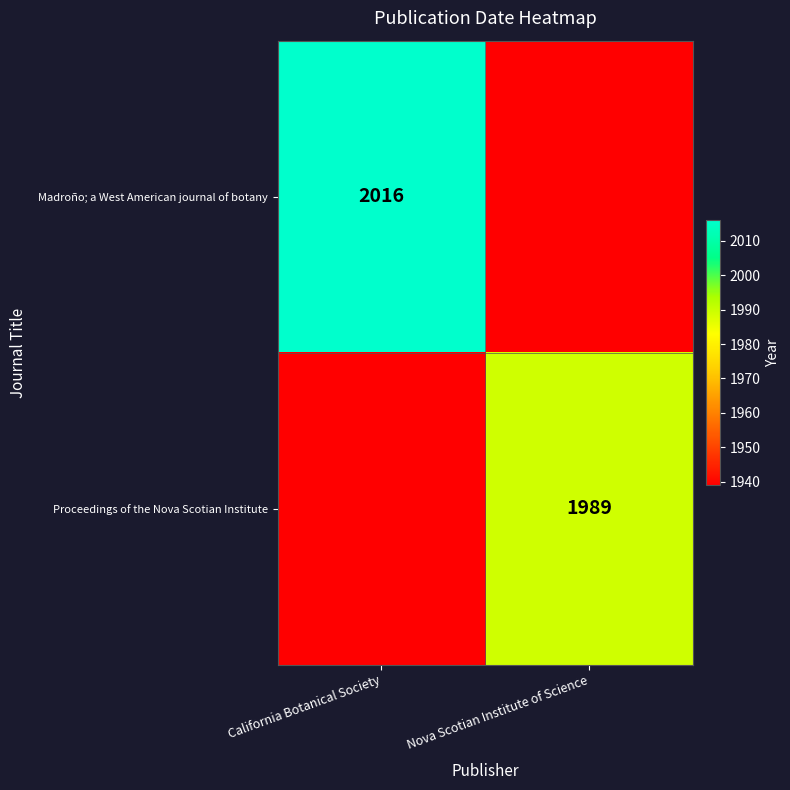

At how many categories does at least one series exceed 1941?

2